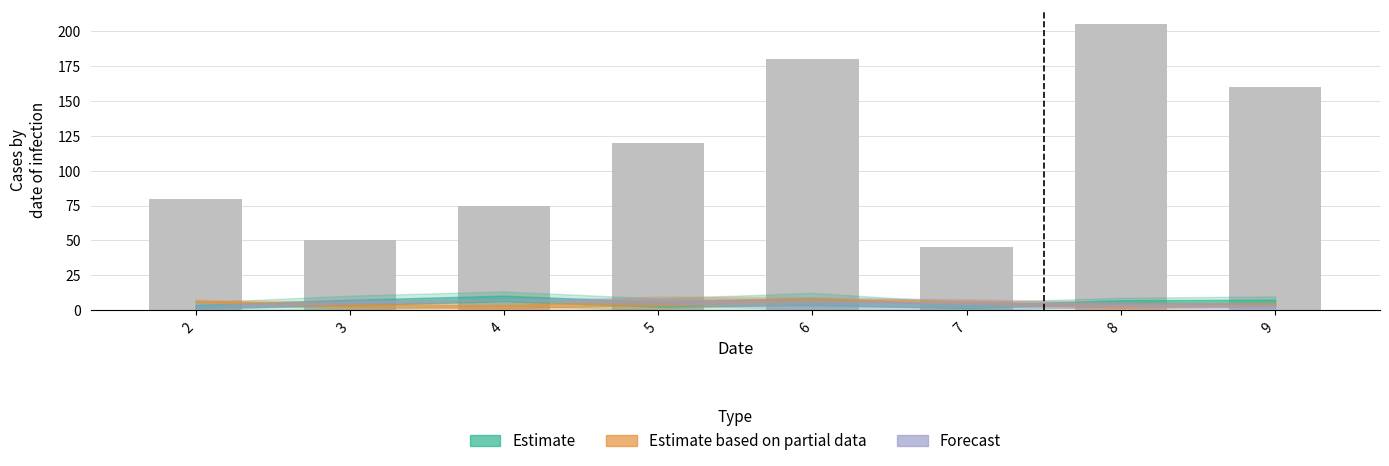

Which label corresponds to the smallest value in the chart?

7